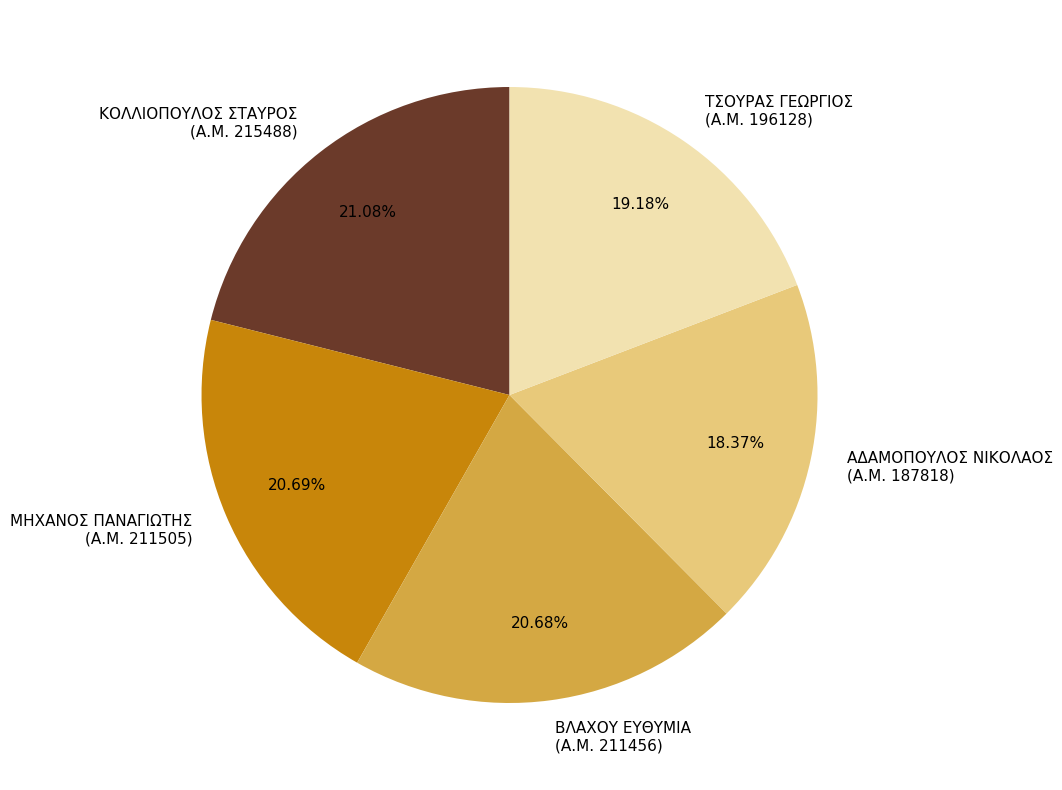

Does ΒΛΑΧΟΥ ΕΥΘΥΜΙΑ (Α.Μ. 211456) account for over 50% of the chart?

No